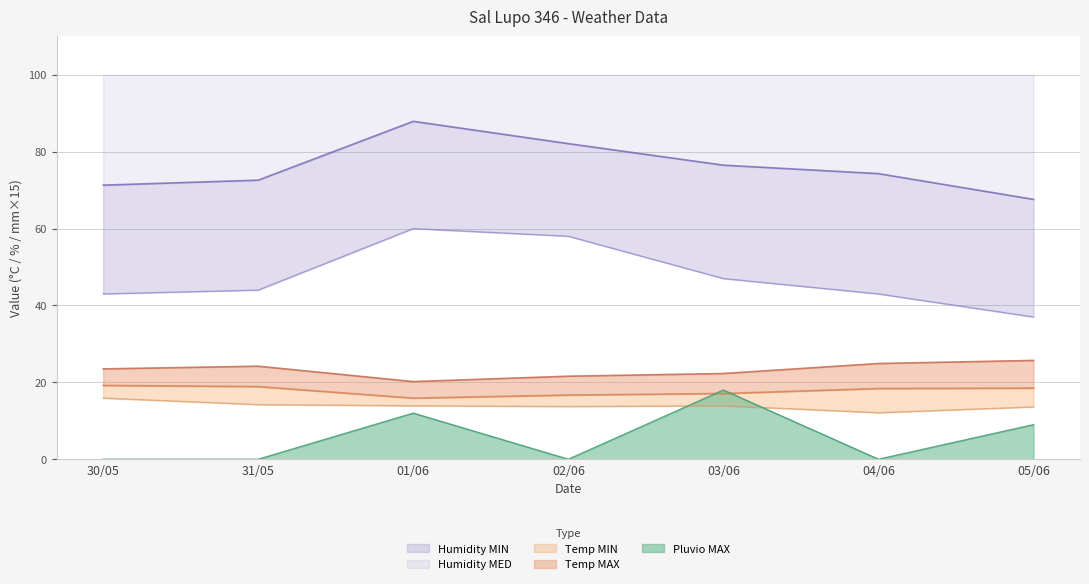

Which series has the largest range (max minus min)?

Humidity MIN